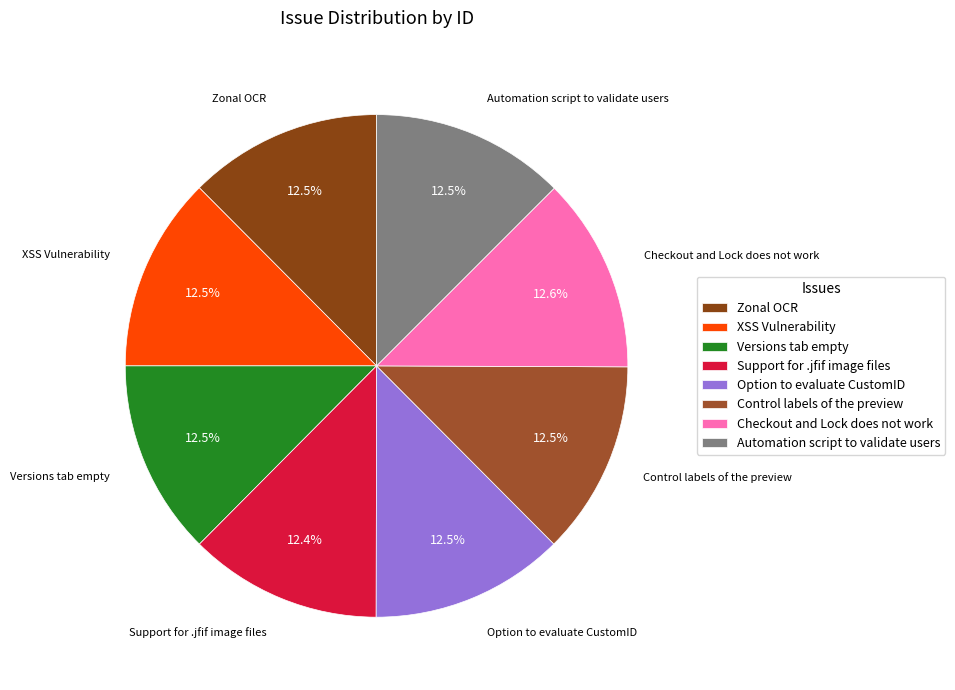

What is the ratio of the value at Versions tab empty to the value at XSS Vulnerability?

1.0